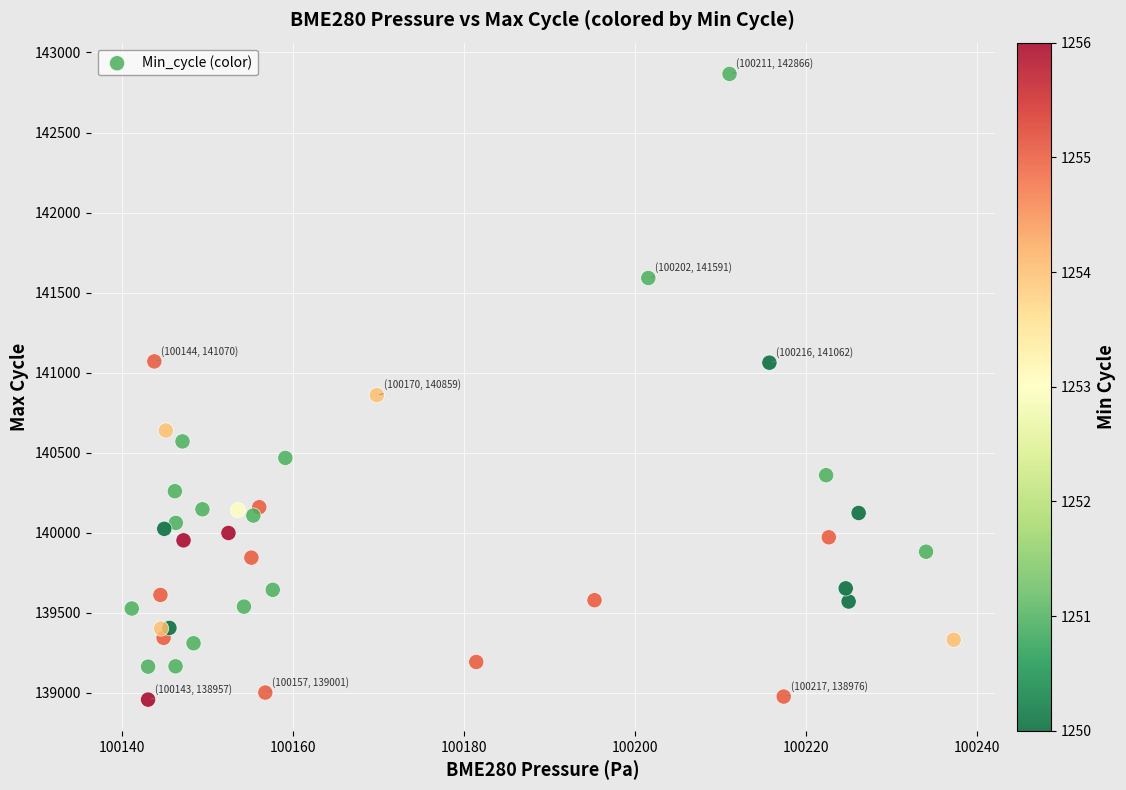

What Y value in the scatter plot is closest to 140911?

140859